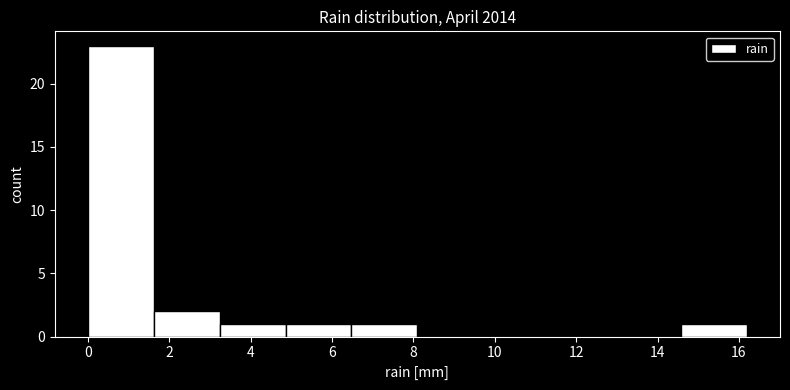

Reading left to right, transcribe this chart: for each bar, give the range it covers on the x-axis and its height. Neither the bar edges nor the heights are printed on the chart, so give them approximately, as read against the axes.

0.00 to 1.62: 23
1.62 to 3.24: 2
3.24 to 4.86: 1
4.86 to 6.48: 1
6.48 to 8.10: 1
8.10 to 9.72: 0
9.72 to 11.34: 0
11.34 to 12.96: 0
12.96 to 14.58: 0
14.58 to 16.20: 1